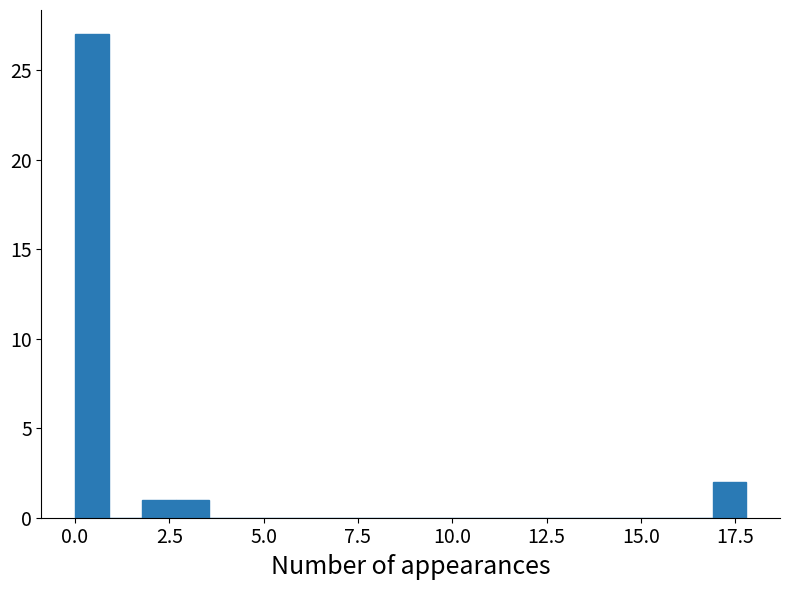

Read against the x-axis, roughly where is the centre of the tallest bar?

0.5